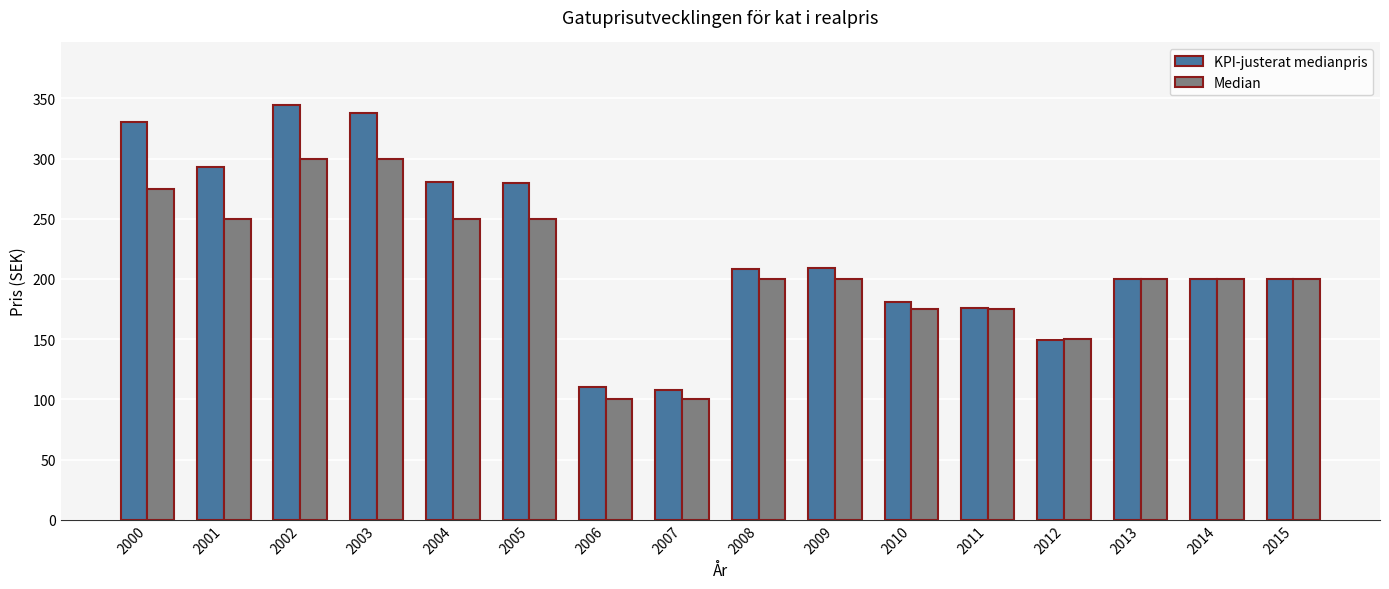

Which series has the largest total across all categories?

KPI-justerat medianpris